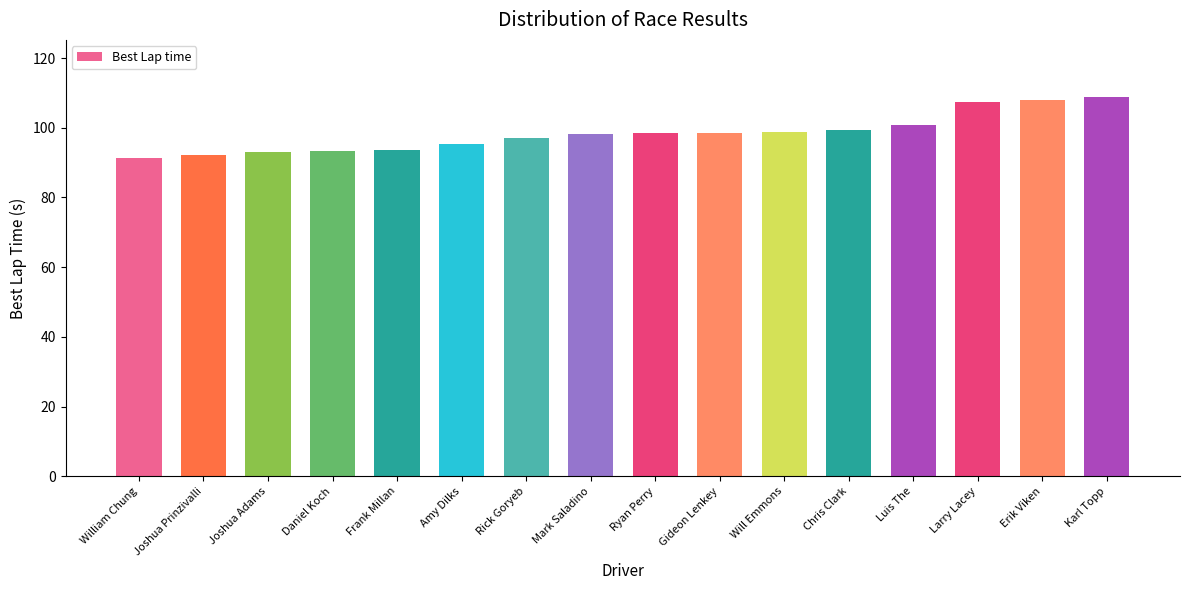

Is it true that the value at Larry Lacey is 36.3?

False